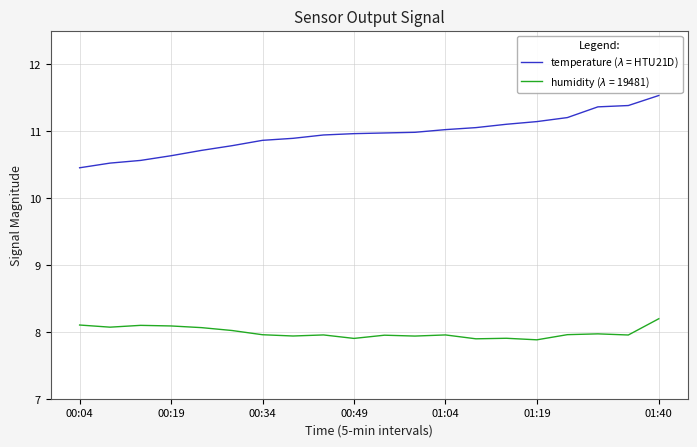

What is the smallest value displayed?

7.9